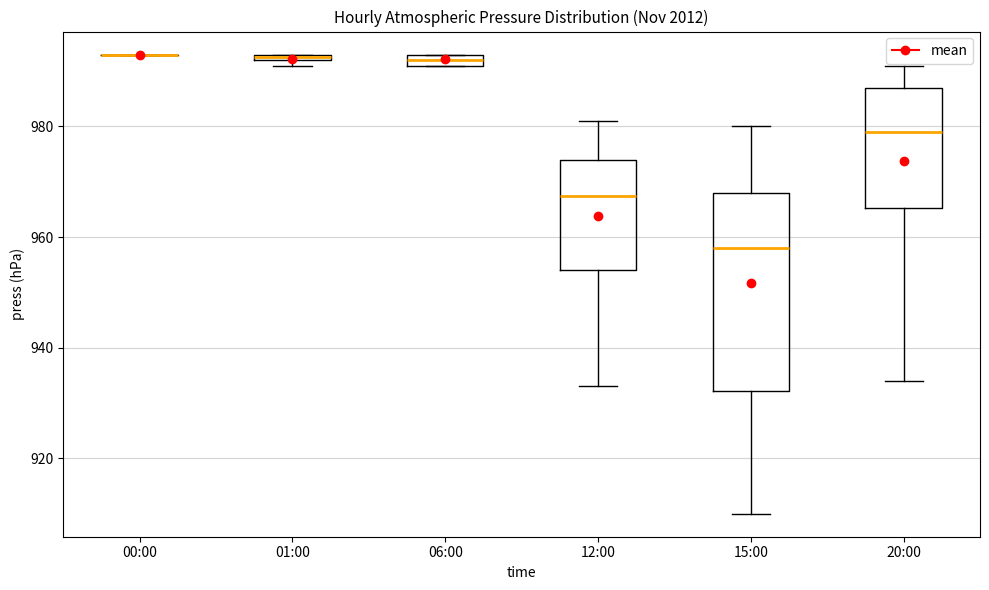

Where does the lower whisker of the box for 20:00 end on the y-axis? The values are not printed on the chart, so give them approximately, as read against the axis.

934